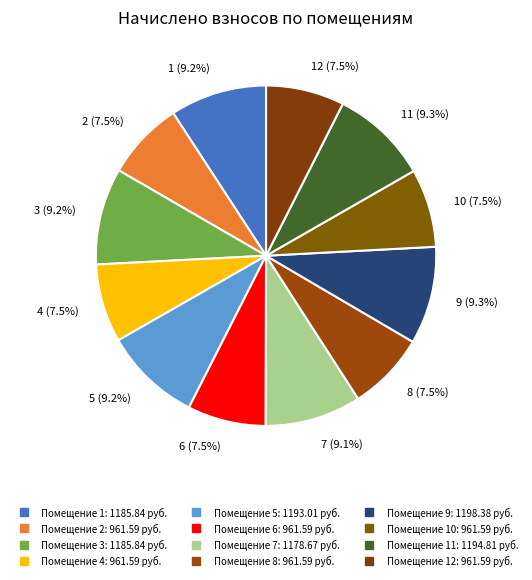

How many segments does this pie chart have?

12